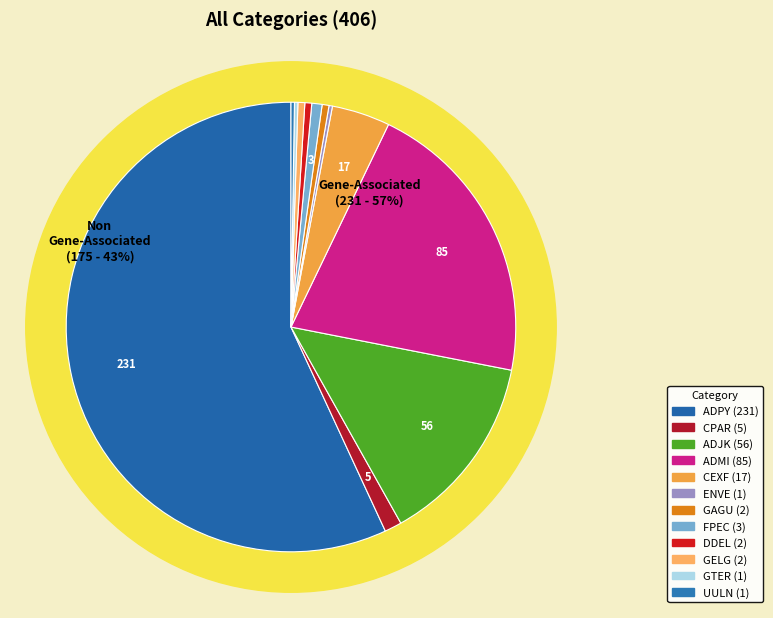

Is there any slice that represents more than half of the pie?

Yes